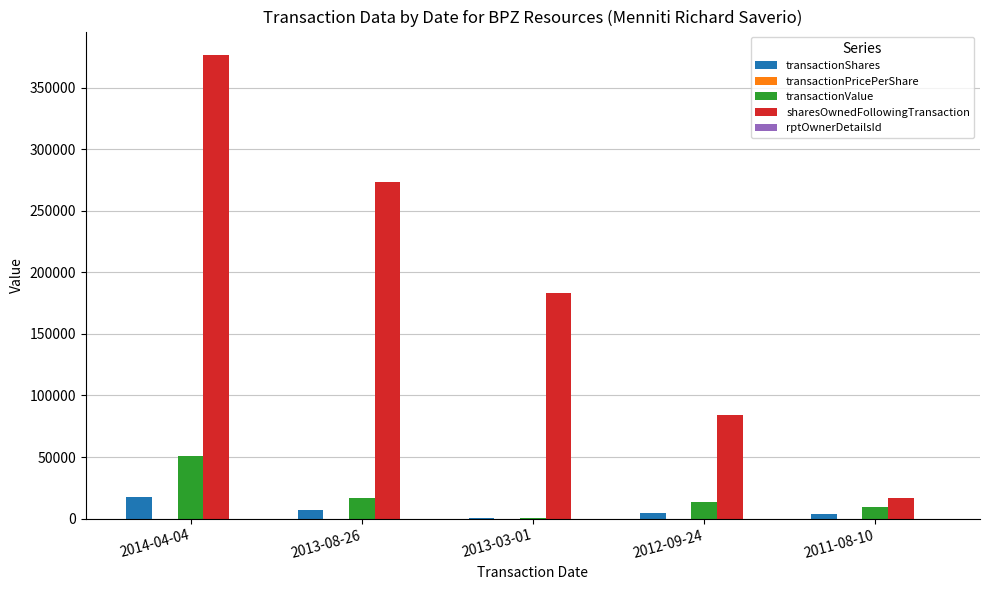

Which series has the largest total across all categories?

sharesOwnedFollowingTransaction